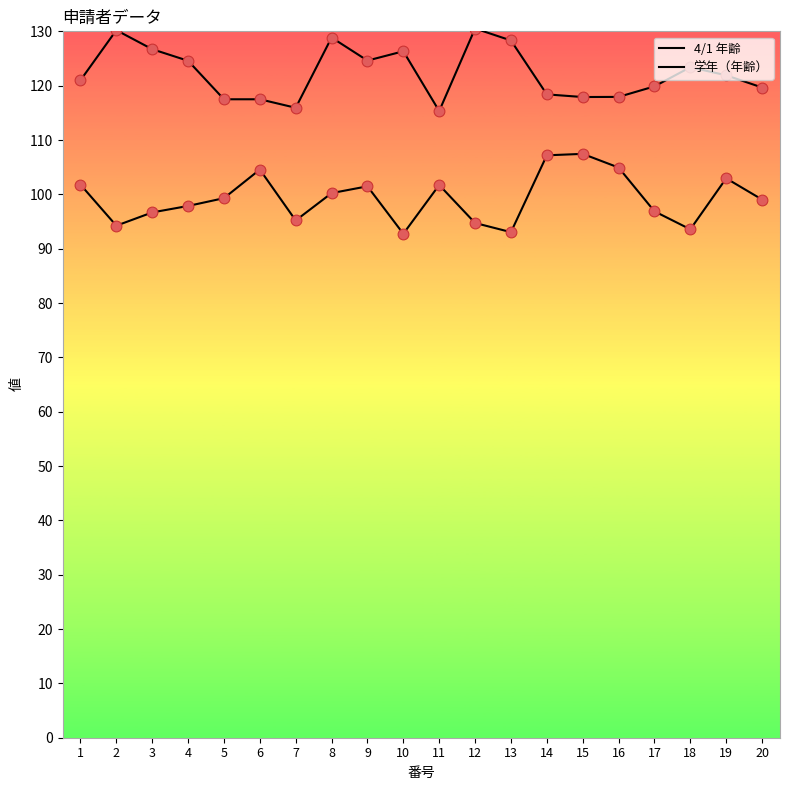

At which category is the sum across all series the highest?

8